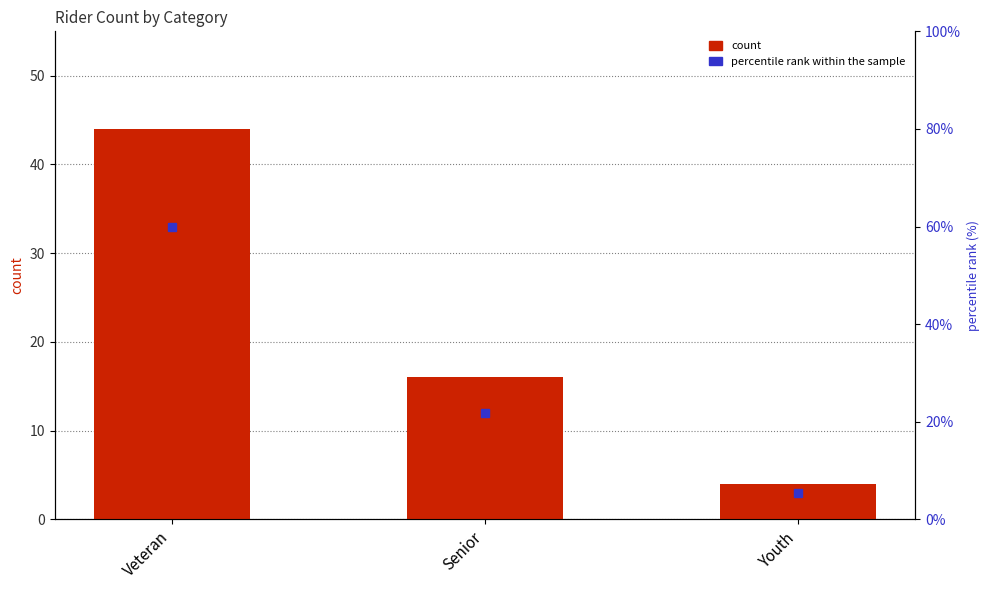

At which label does the data first exceed 16?

Veteran